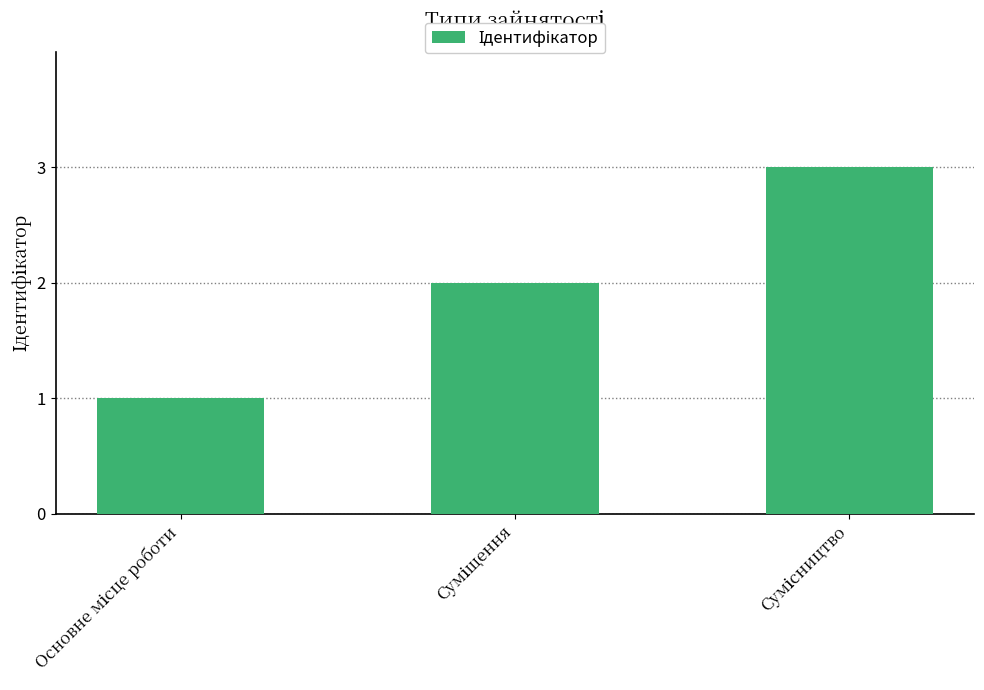

Reading right to left, transcribe all the data shown in this chart.

3	2	1